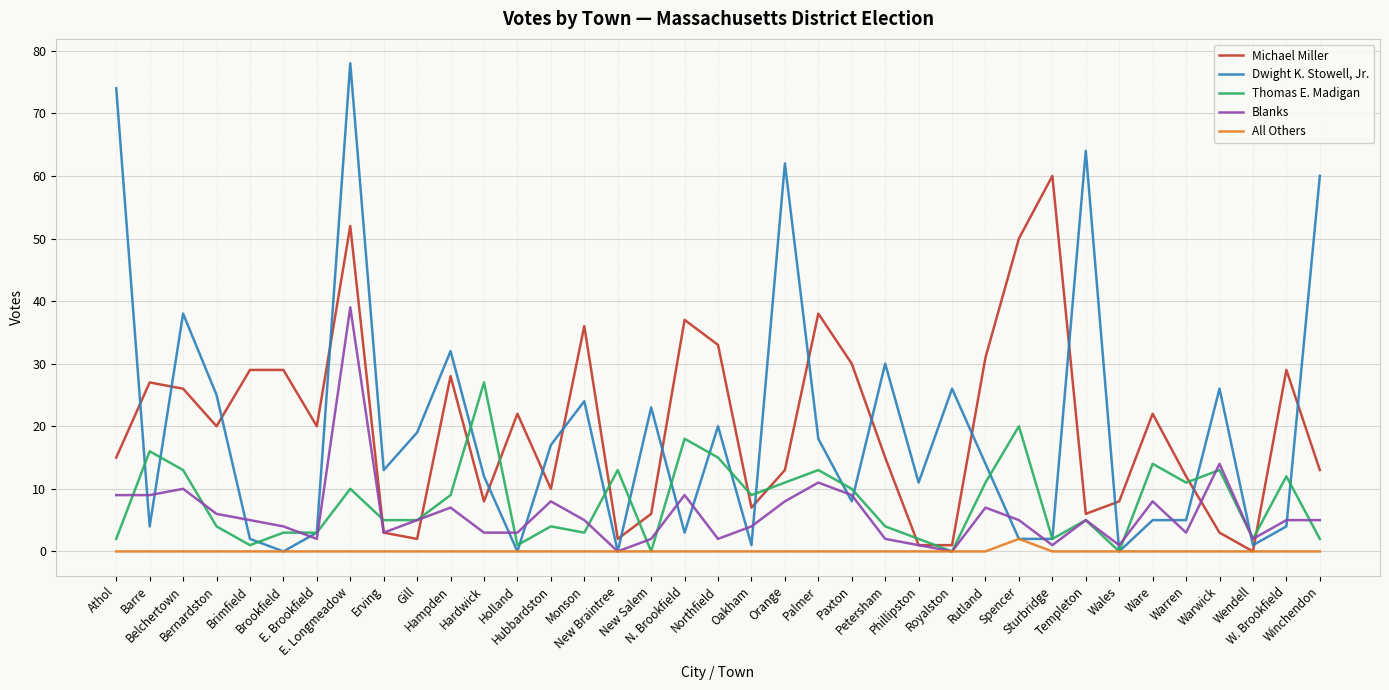

Rank the series by their maximum value, from lowest to highest.

All Others, Thomas E. Madigan, Blanks, Michael Miller, Dwight K. Stowell, Jr.